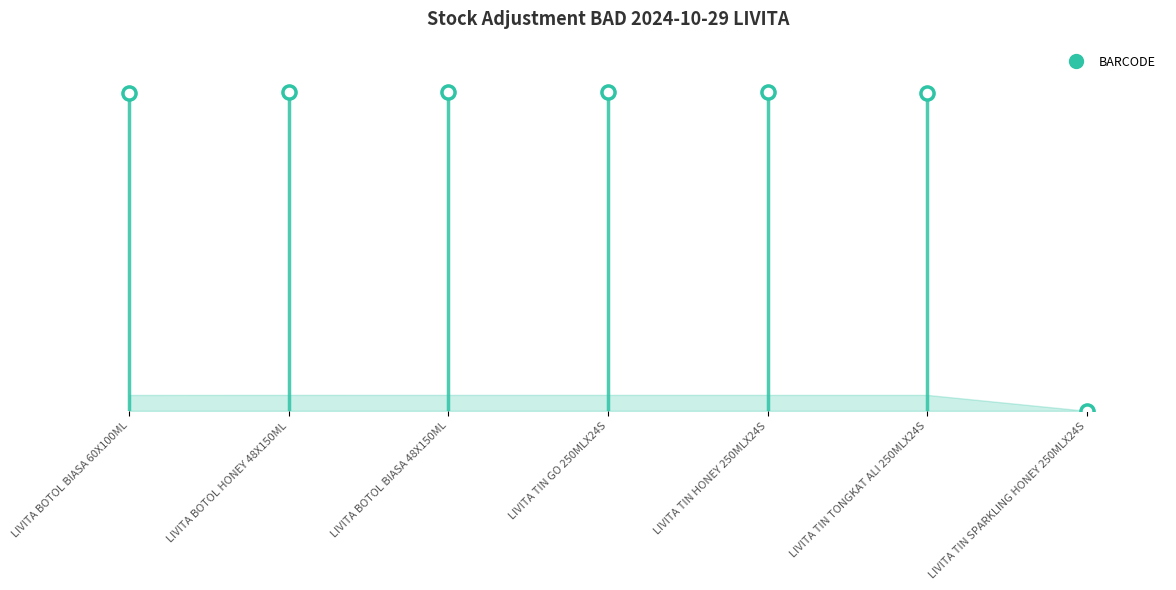

Which has a higher value, LIVITA TIN HONEY 250MLX24S or LIVITA TIN GO 250MLX24S?

LIVITA TIN GO 250MLX24S